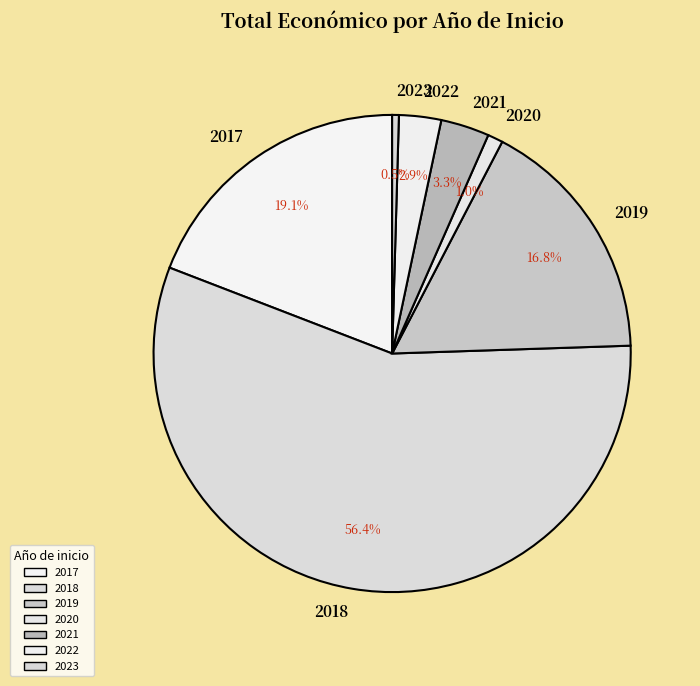

Is 2022 the majority of the pie?

No